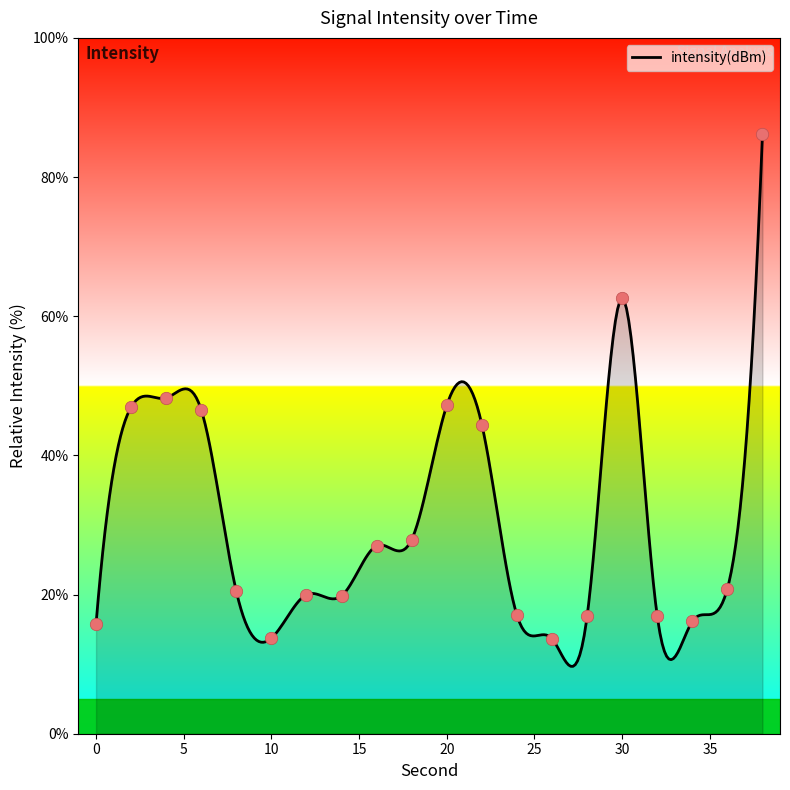

Between 22 and 2, which is larger?

2